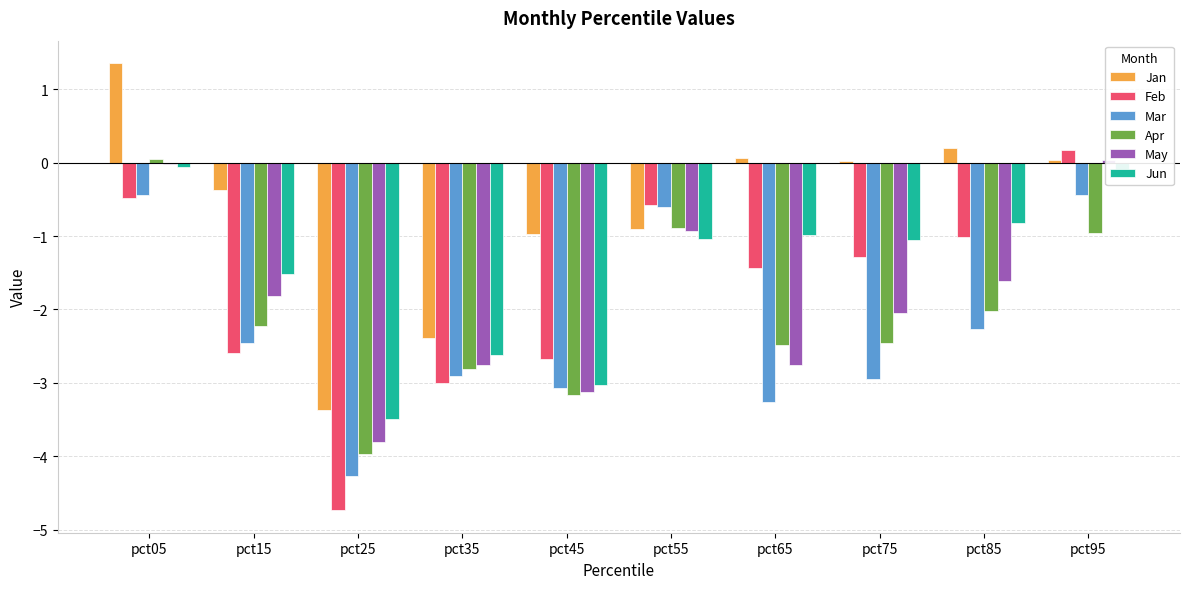

The Apr series shows -4.0 at pct25. True or false?

True